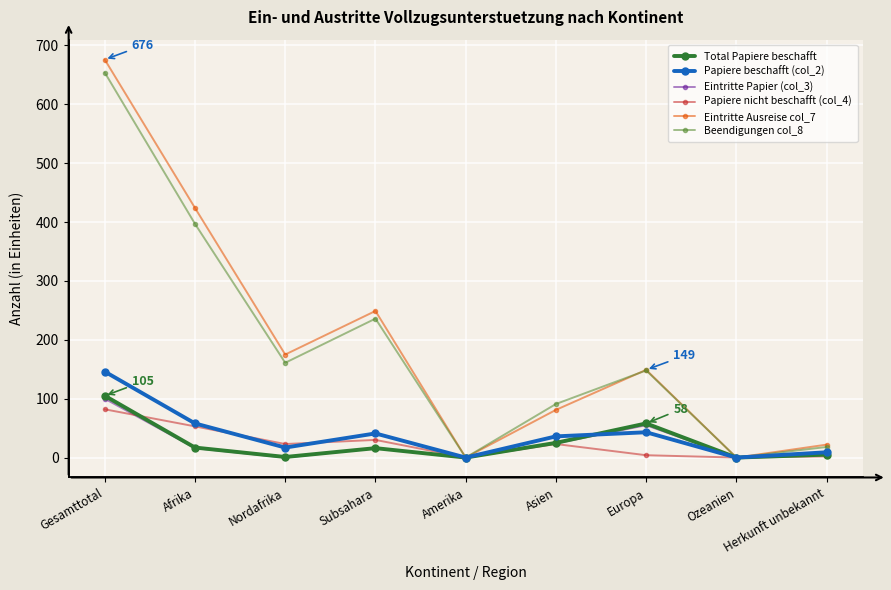

The Papiere nicht beschafft (col_4) series shows 53 at Afrika. True or false?

True